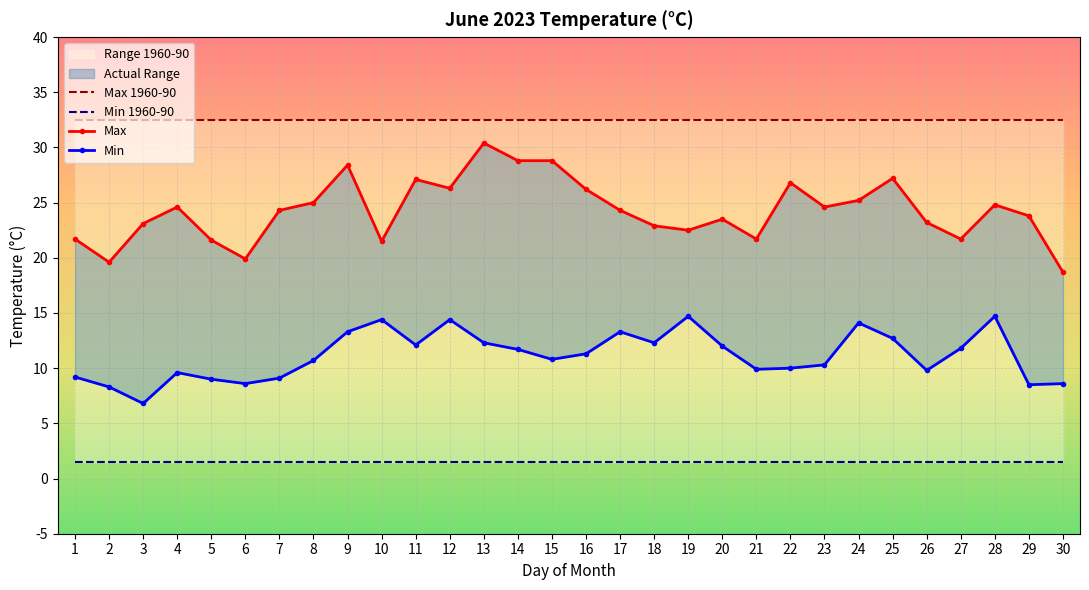

What is the maximum value for Min 1960-90?

1.5